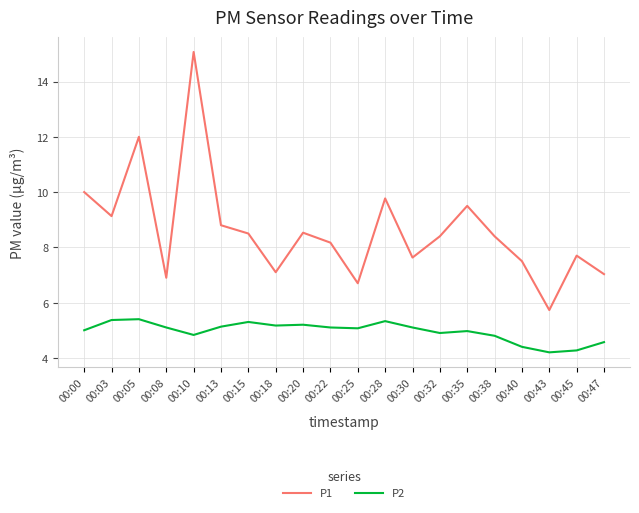

True or false: P1 and P2 cross at least once.

False